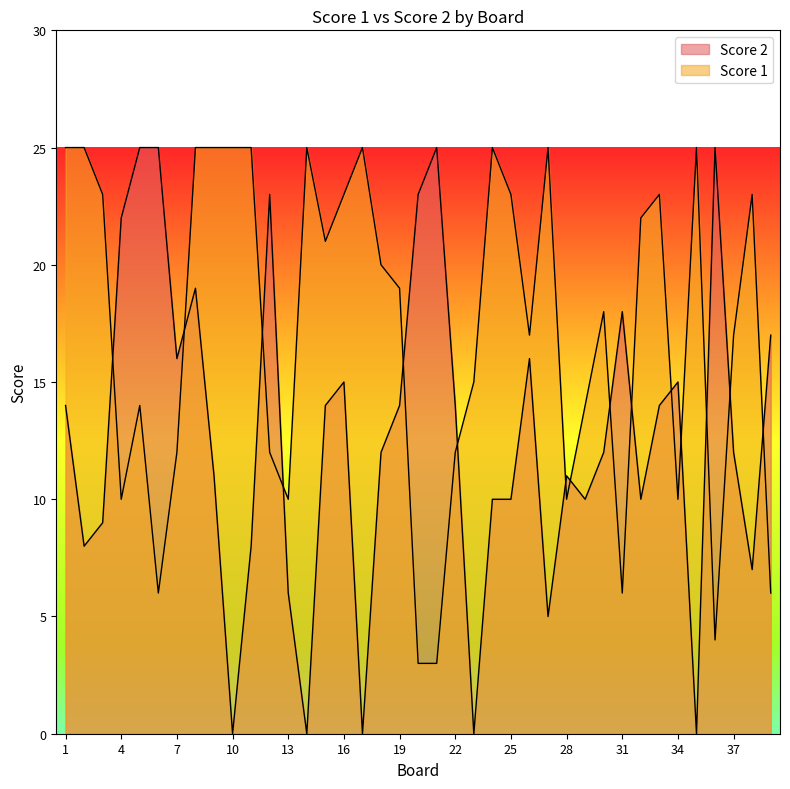

At which label is Score 2 closest to 12?

18